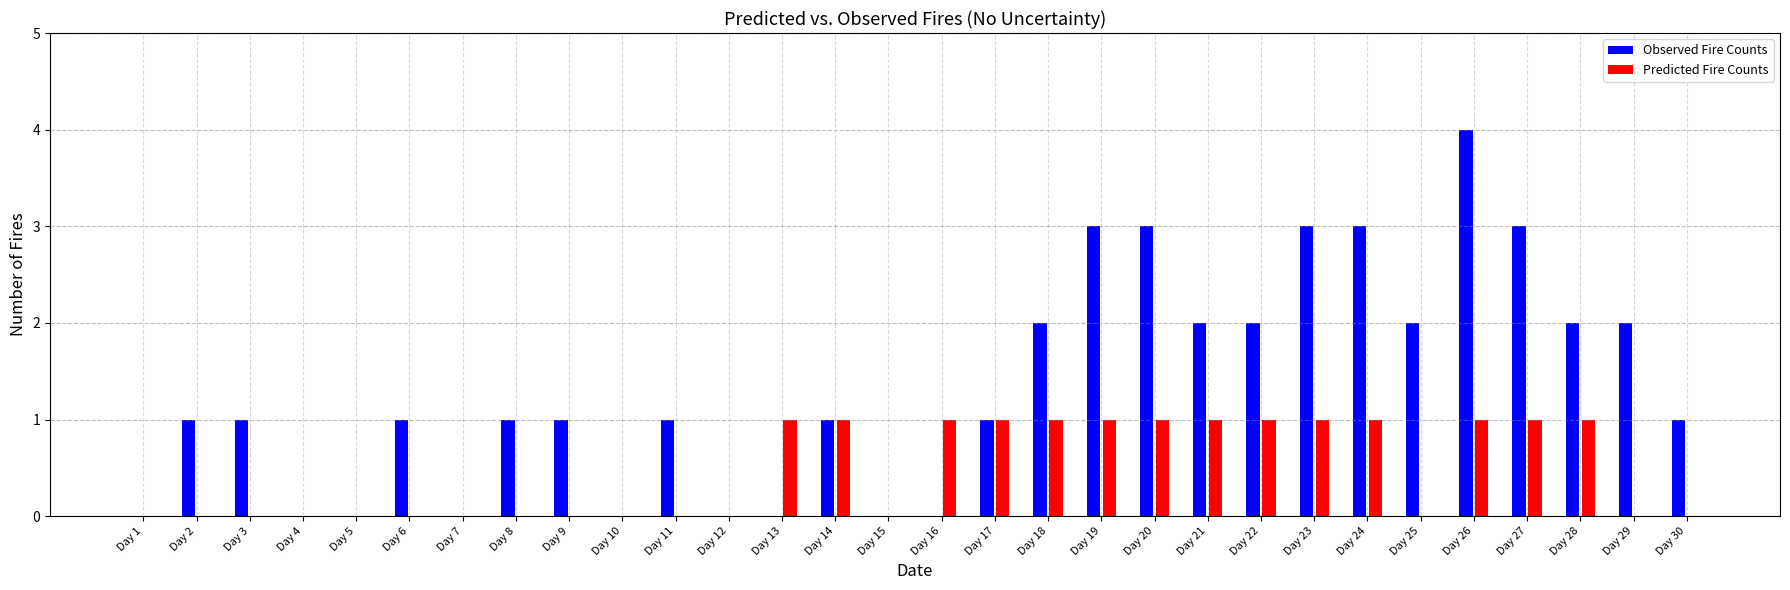

How many data points in Observed Fire Counts are above 1?

12